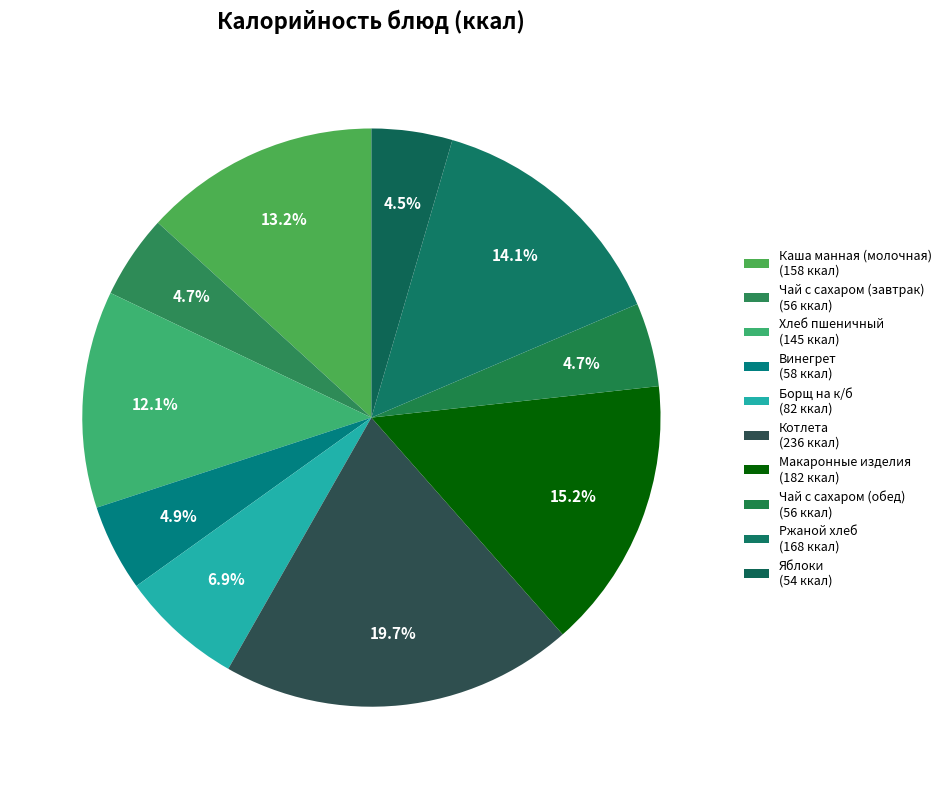

Which category has the biggest portion of the pie?

Котлета